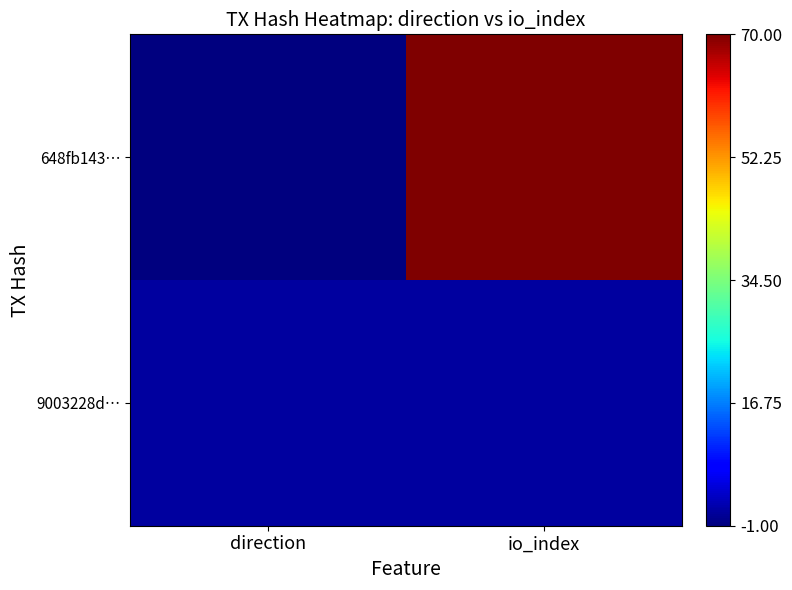

Count the number of categories in the chart.

2